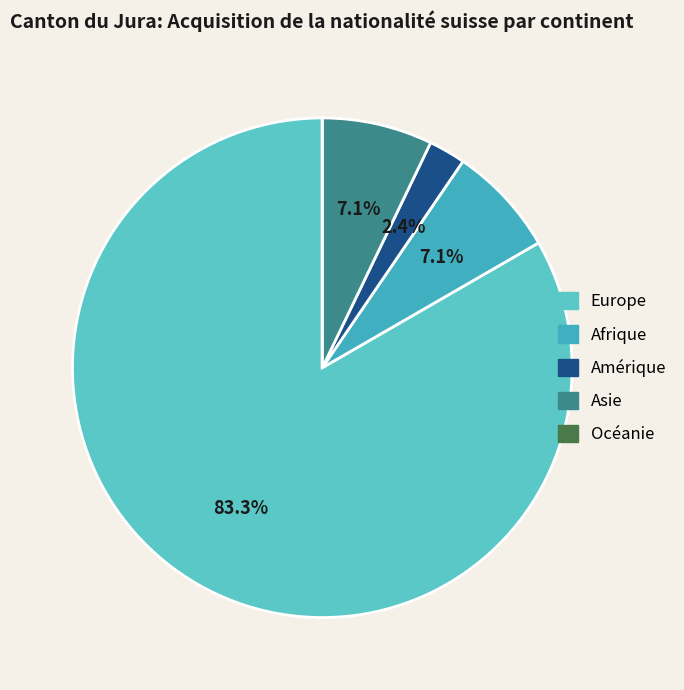

The Amérique slice represents 2% of the pie. True or false?

True